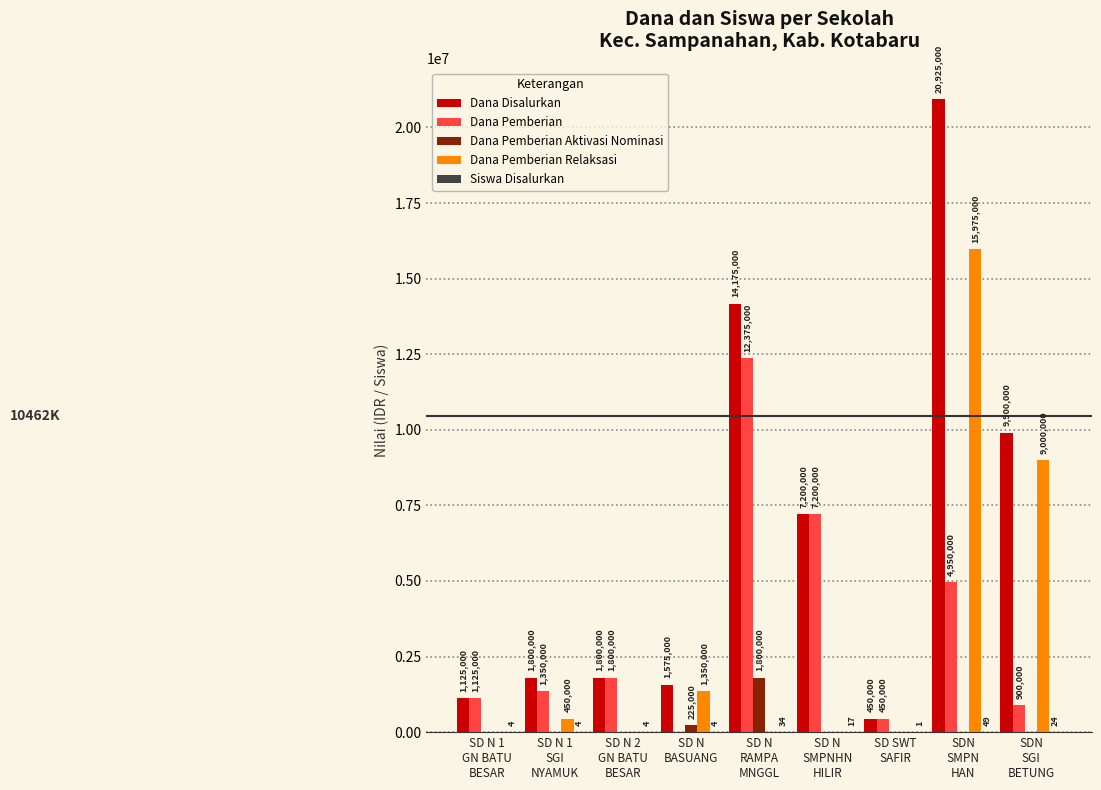

What is the sum of all Dana Pemberian Aktivasi Nominasi values?

2025000